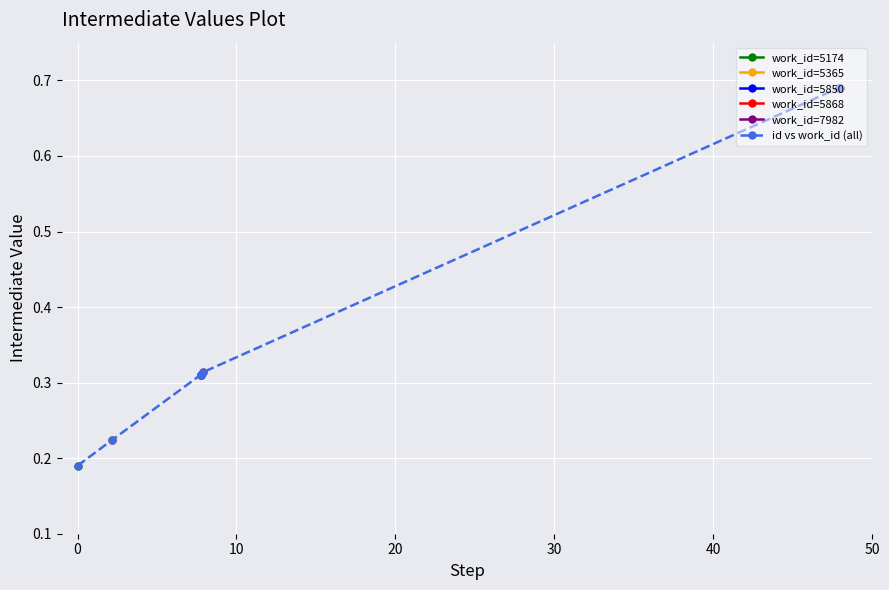

How many id vs work_id (all) values are between 0 and 1?

8